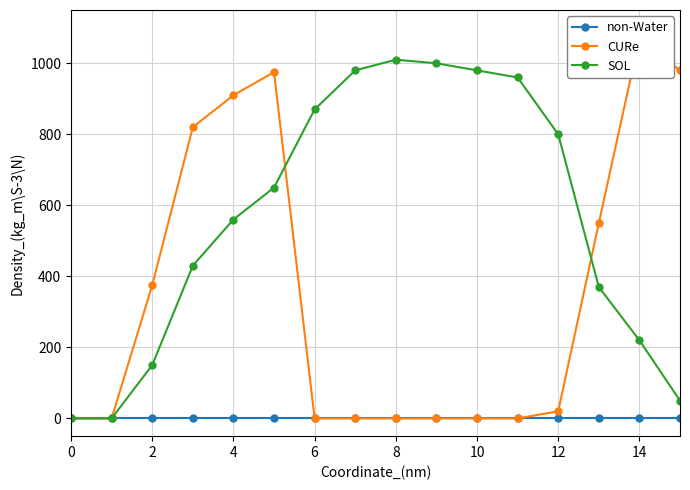

What is the sum of all SOL values?

9030